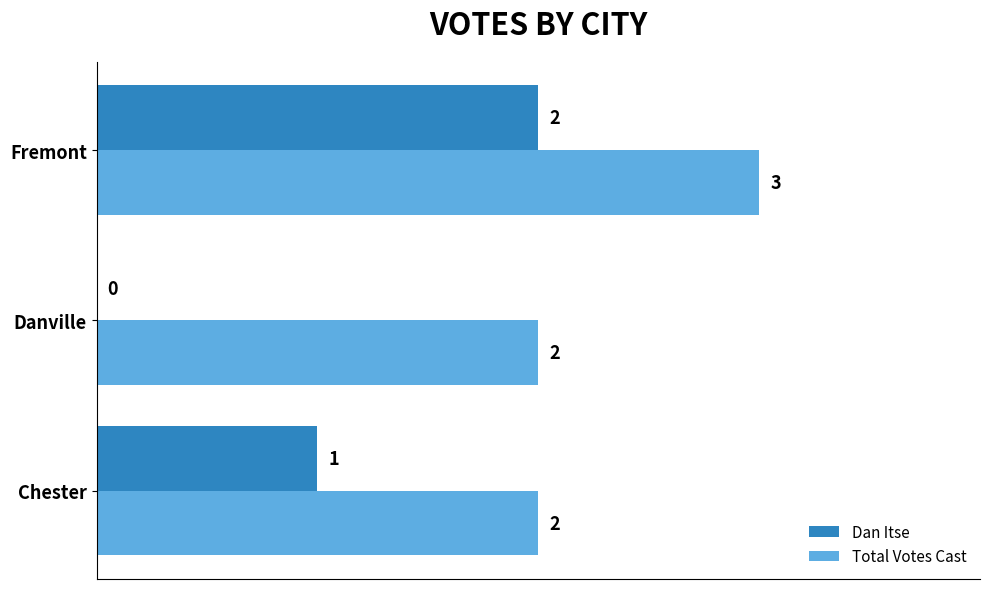

Which series changed the most between Chester and Danville?

Dan Itse